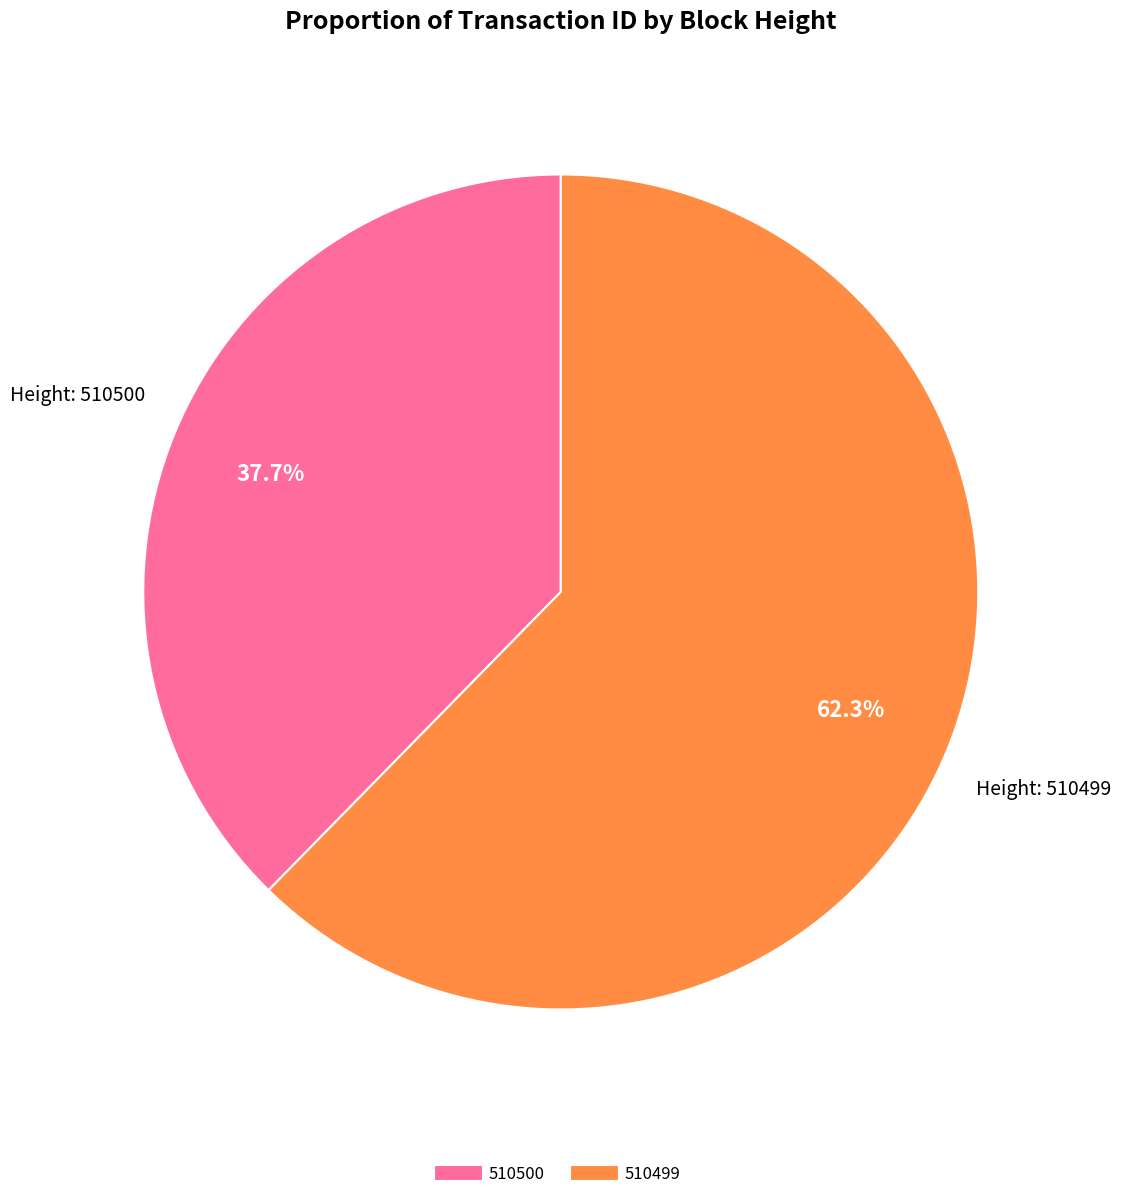

What is the majority slice?

510499